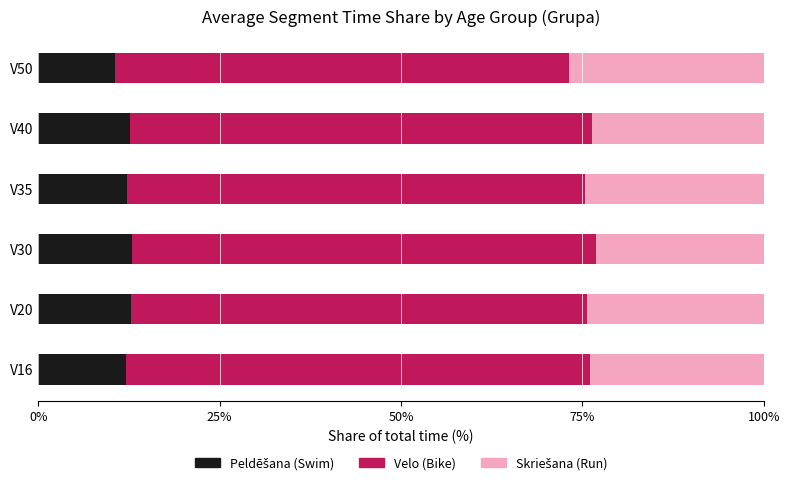

What is the total value across all series at V20?

100.0